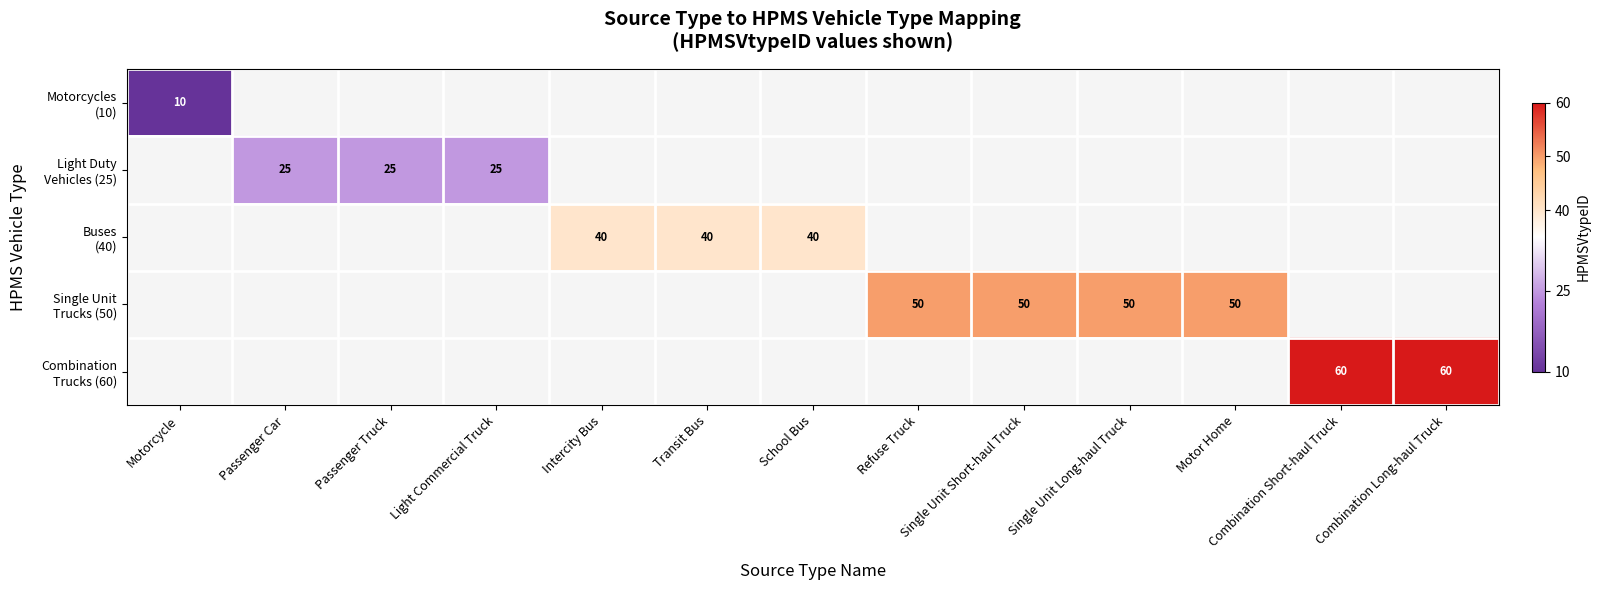

Which series has the largest range (max minus min)?

Motorcycles (10)